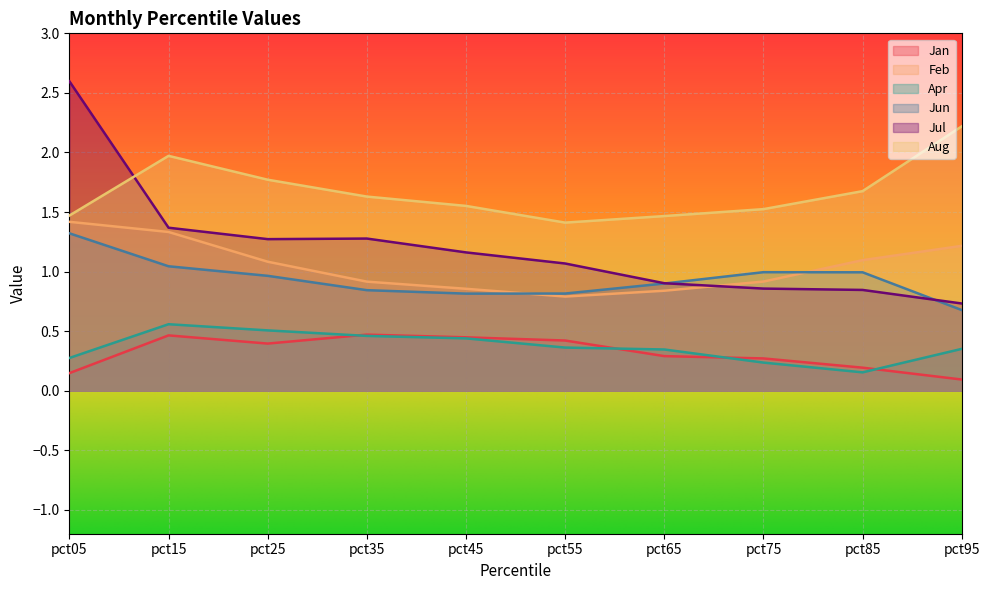

Which series changed the most between pct35 and pct85?

Jul